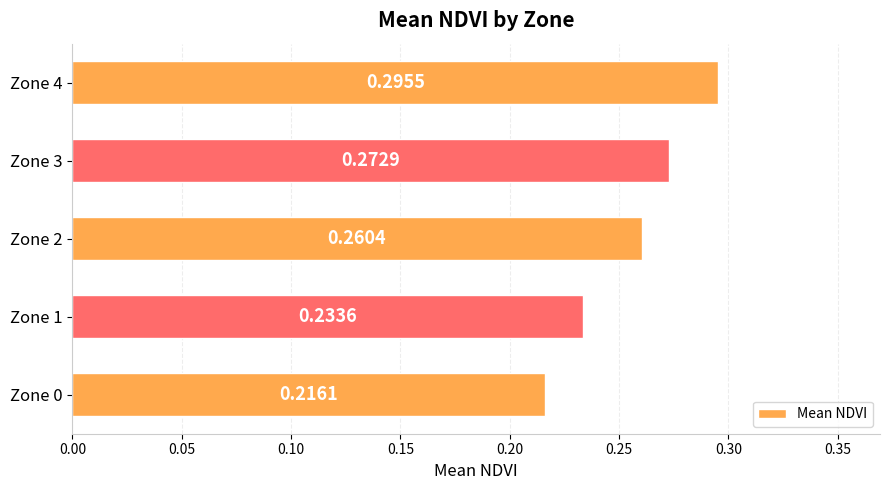

Between Zone 4 and Zone 2, which is larger?

Zone 4